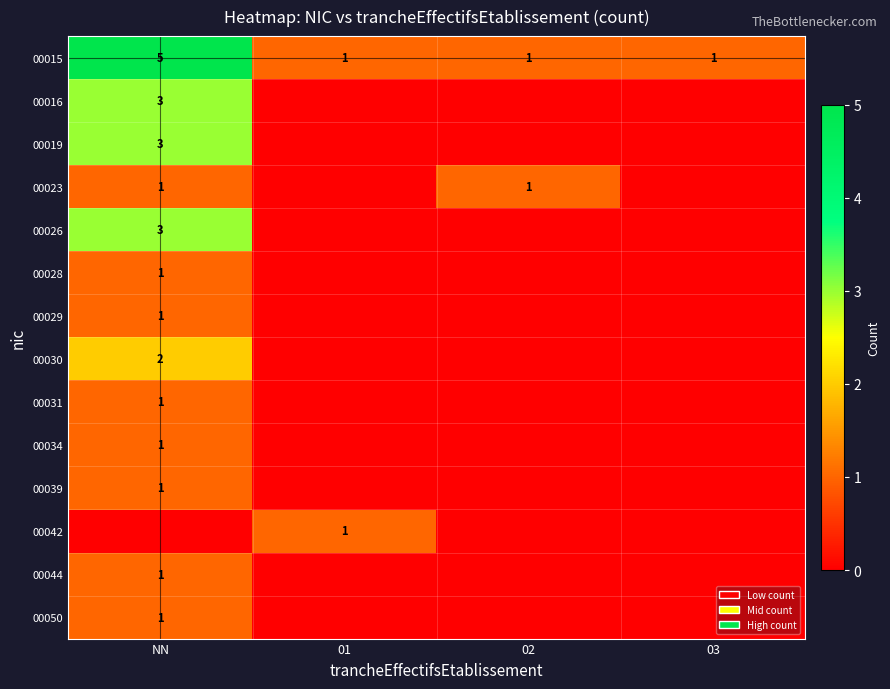

The value of 00028 at NN is 1. True or false?

True